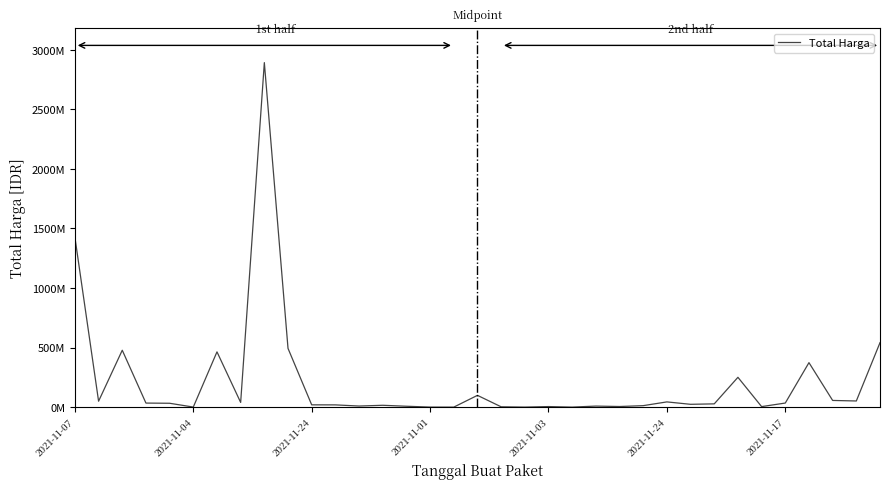

Rank the categories by value from highest to lowest.

8, 2021-11-07, 34, 9, 2021-11-24, 2021-11-17, 31, 28, 17, 32, 33, 2021-11-04, 25, 7, 30, 2021-11-01, 2021-11-03, 27, 26, 10, 11, 13, 24, 12, 22, 14, 23, 20, 29, 18, 2021-11-24, 15, 19, 21, 16